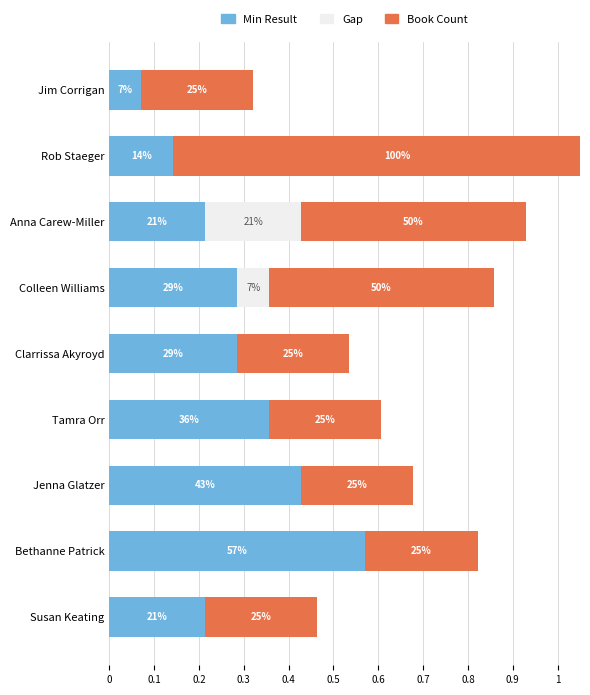

Which series has the largest total across all categories?

Book Count